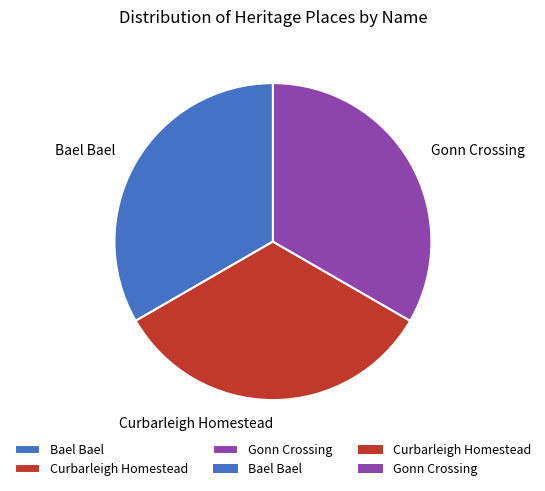

Is the sum of Curbarleigh Homestead and Gonn Crossing greater than half?

Yes